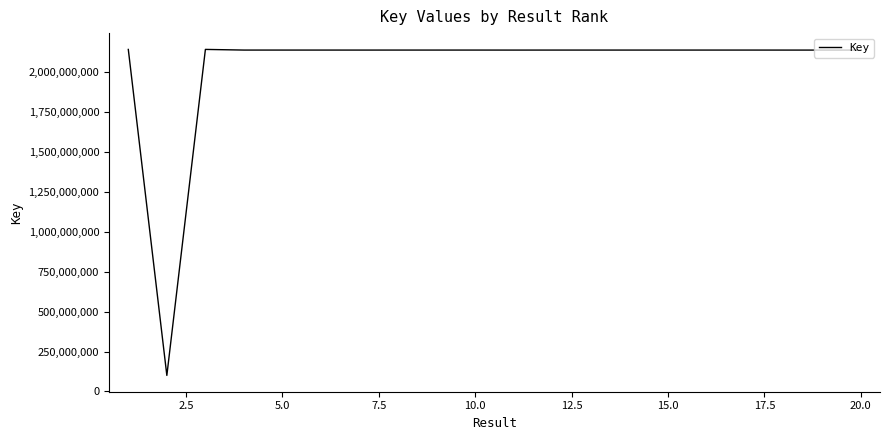

What is the smallest value displayed?

100196502